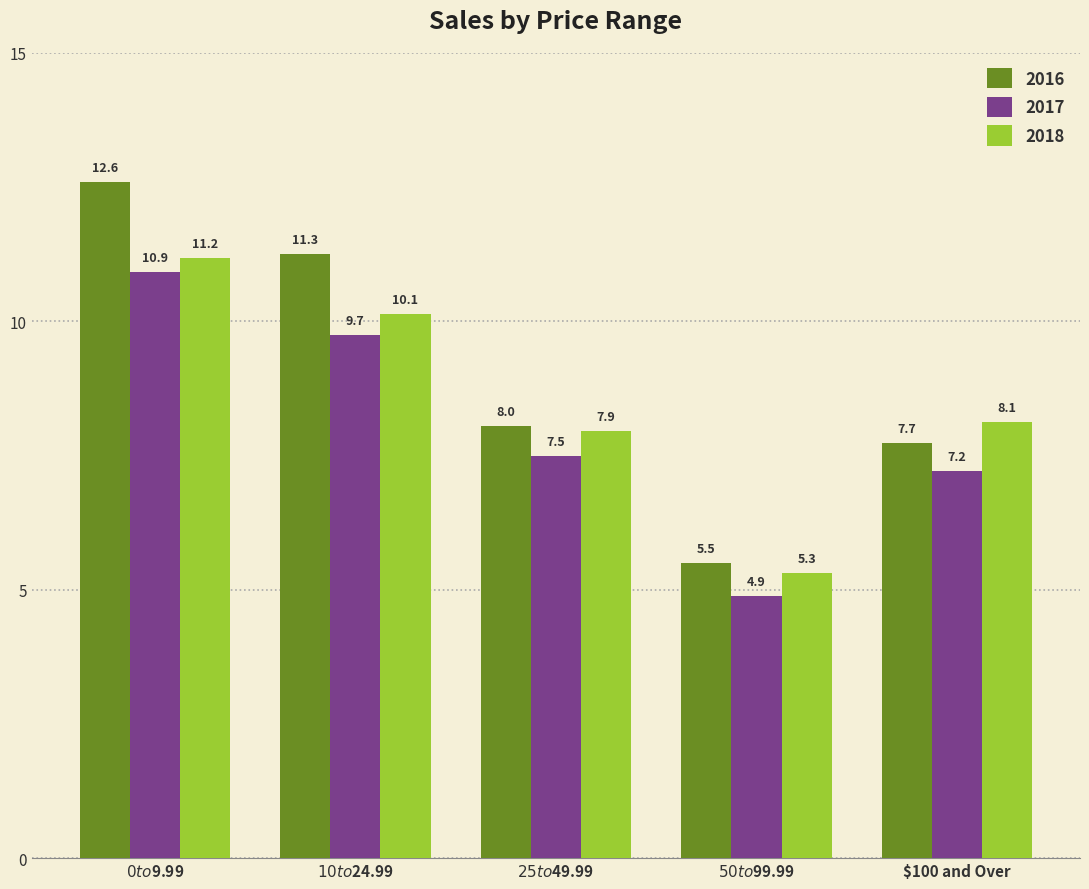

How many distinct data groups are displayed?

3